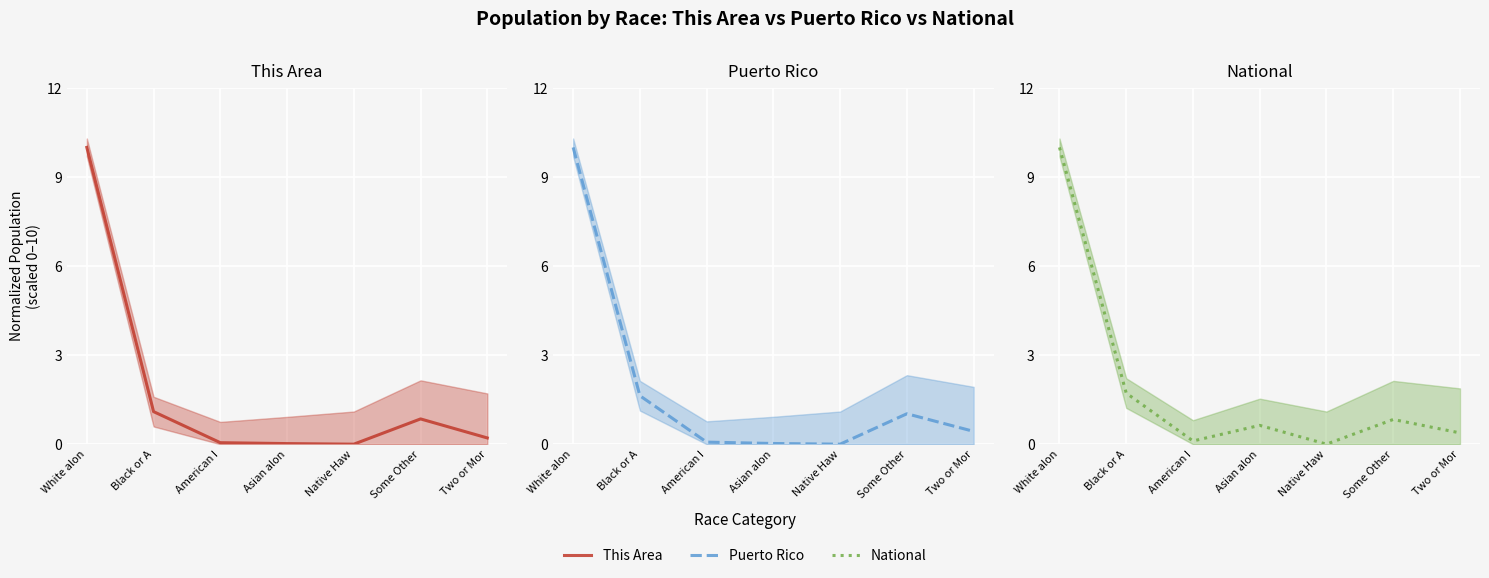

True or false: This Area and Puerto Rico intersect in this chart.

False